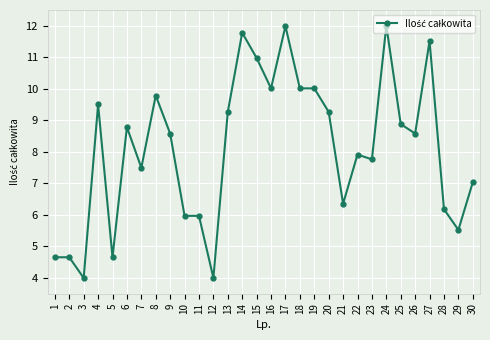

What is the value of the 24th point from the left?

12.0